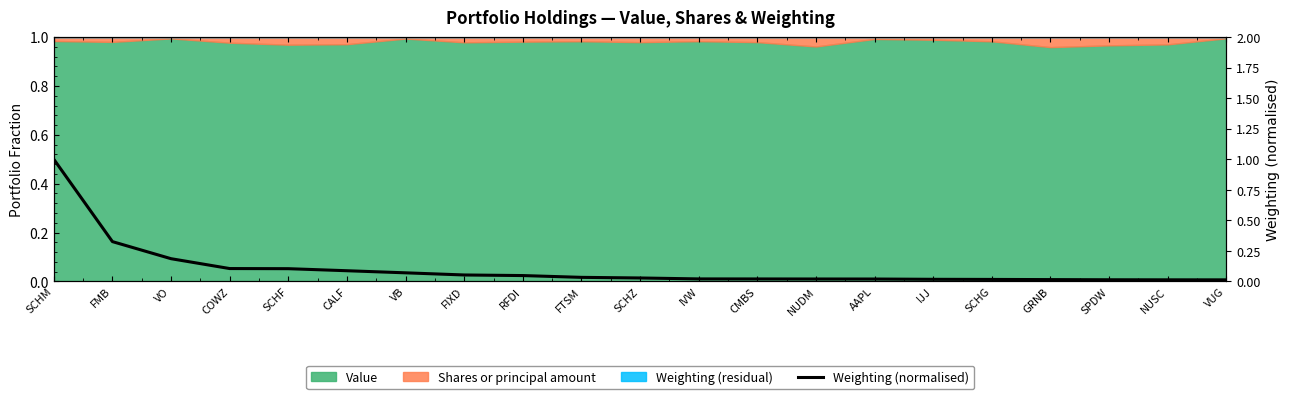

What is the label of the 15th point from the left?

AAPL